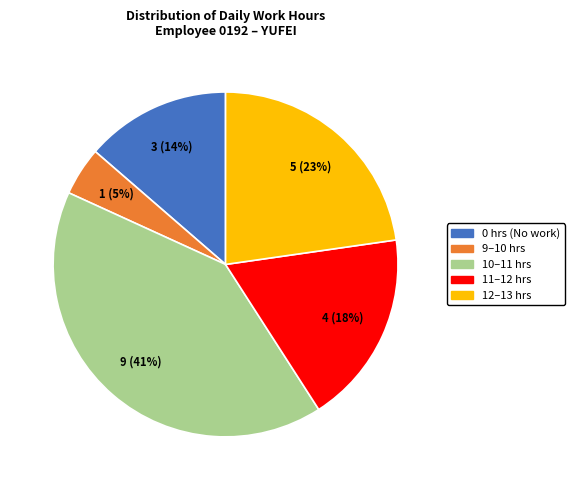

Is there a majority slice in this chart?

No